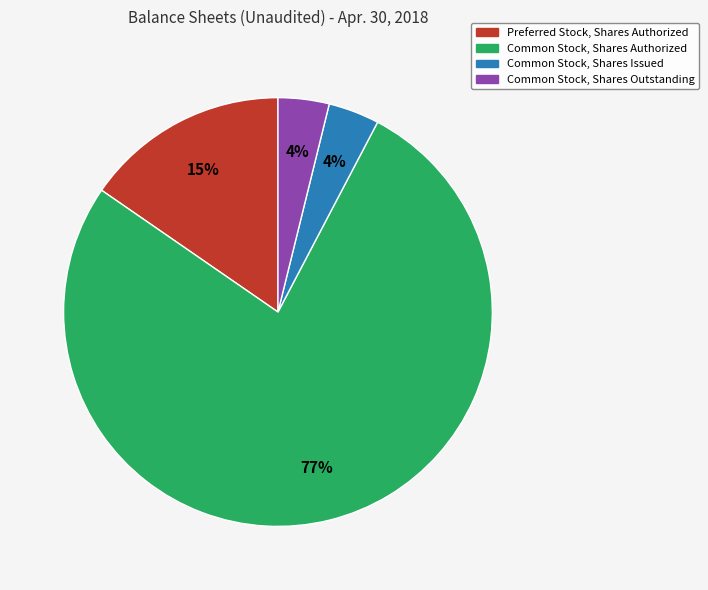

Does any single category account for the majority?

Yes